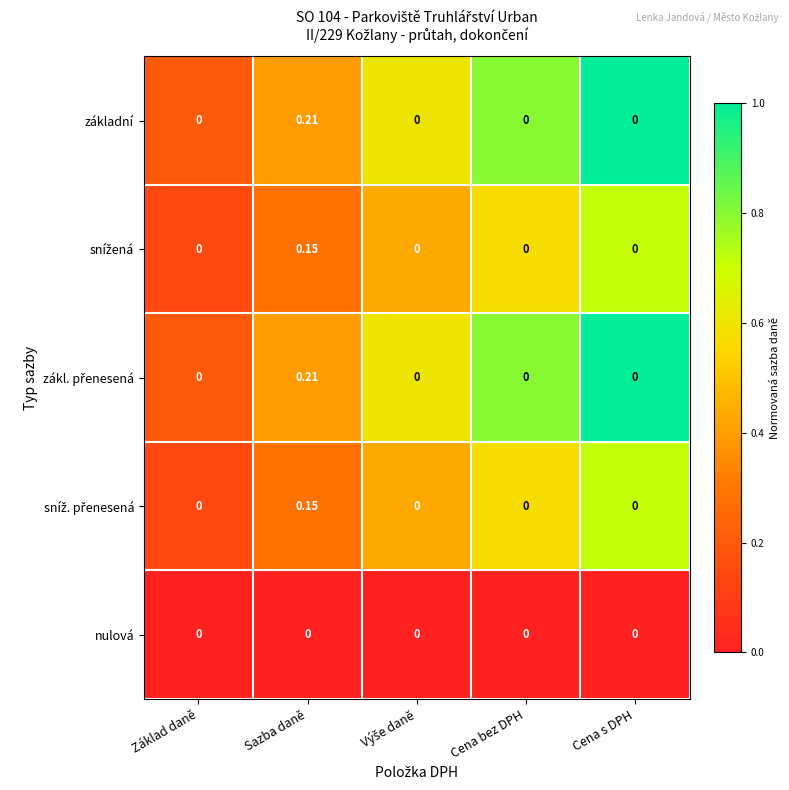

Which category has the highest value across all series?

Sazba daně